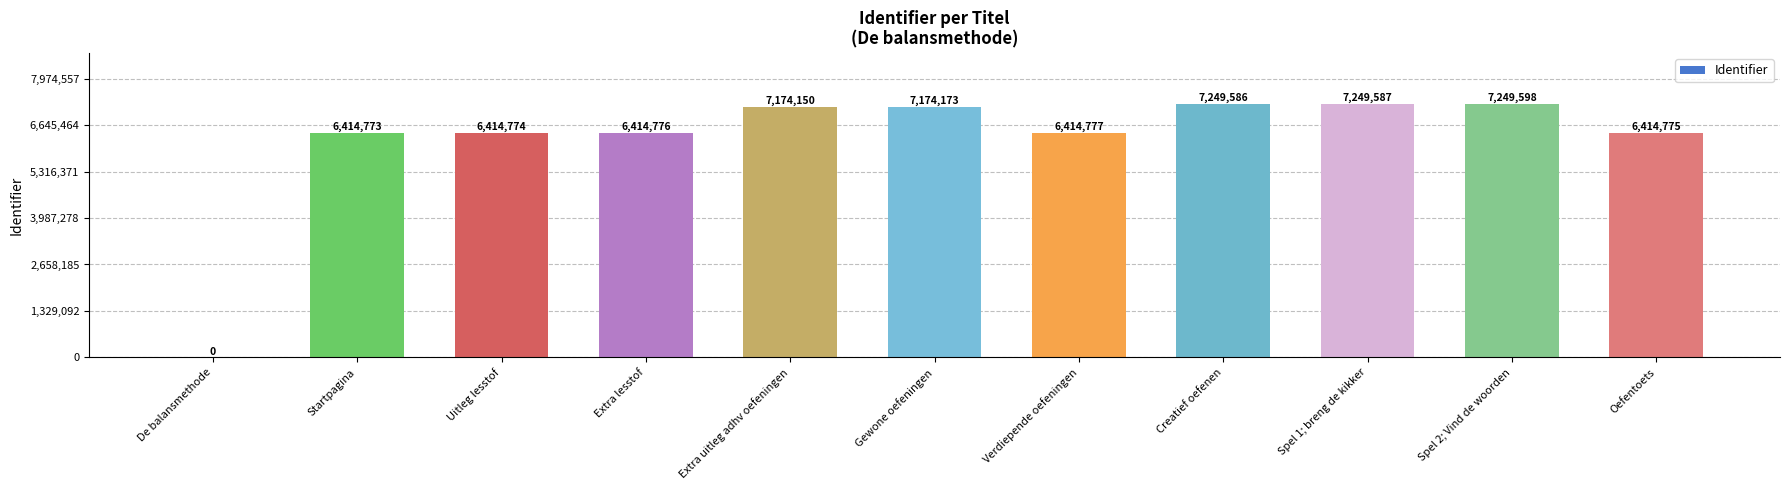

Is it true that the value at Extra lesstof is 2546354?

False